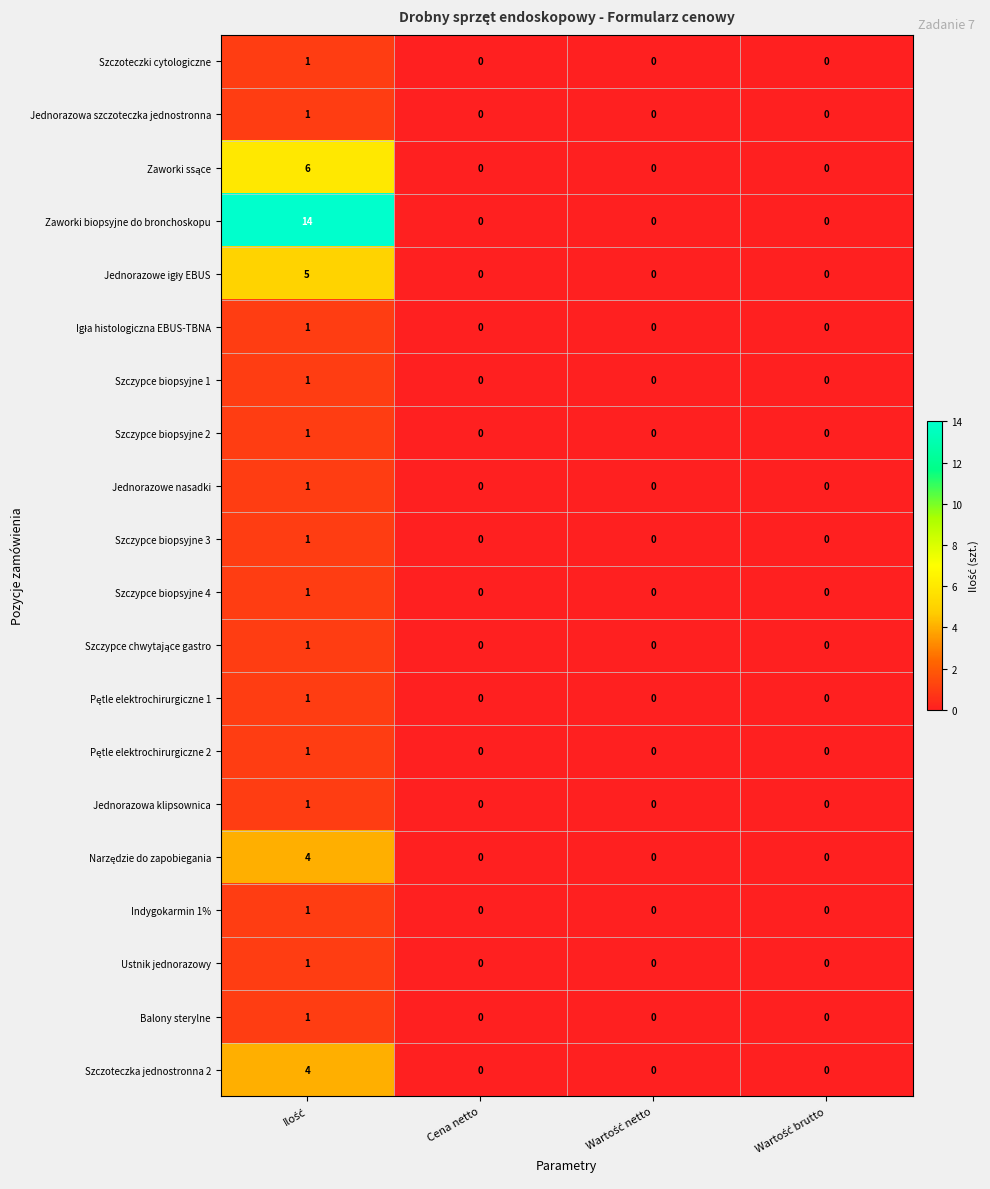

The Szczypce biopsyjne 3 series shows -1 at Cena netto. True or false?

False